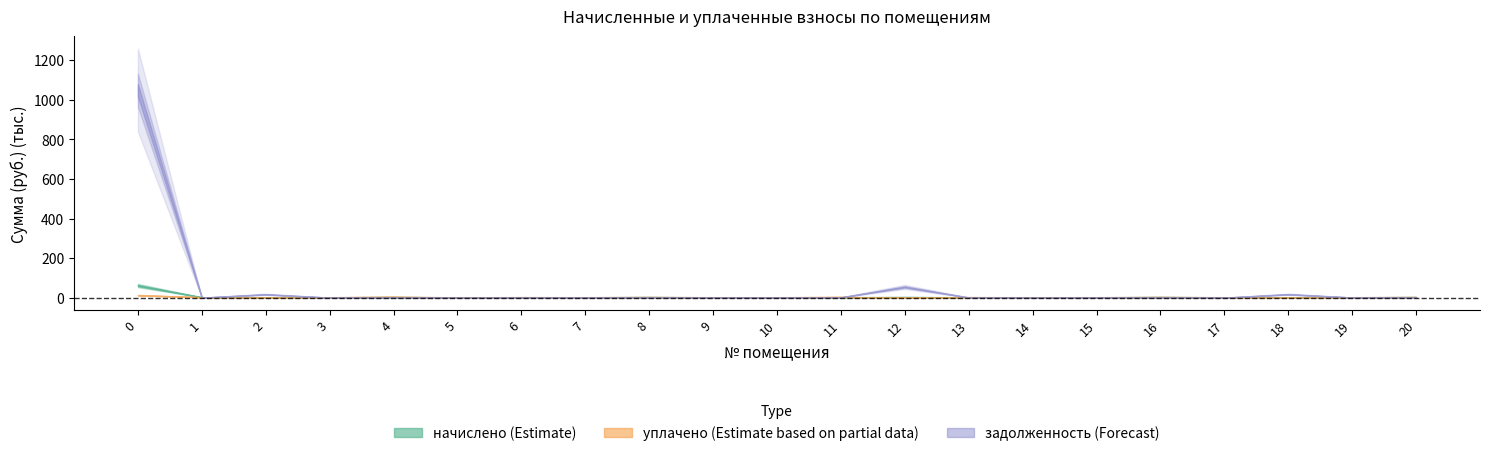

At which label does начислено reach its minimum?

6